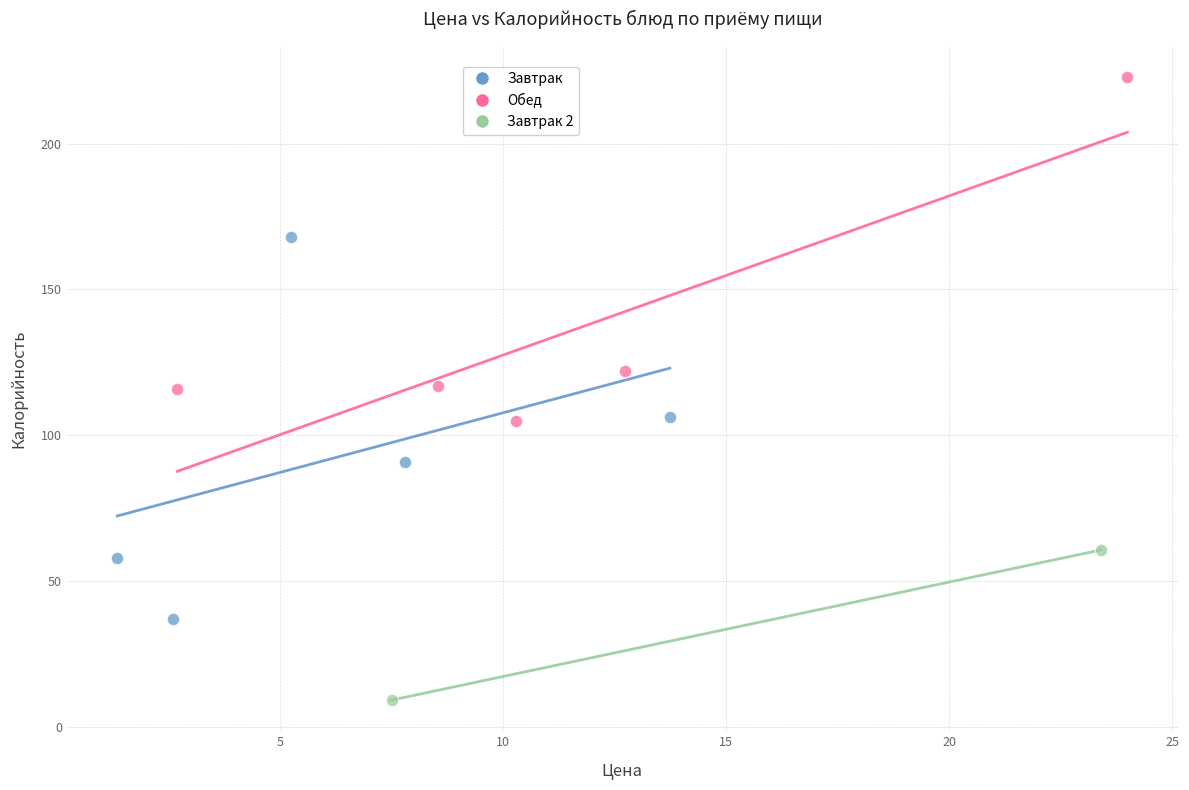

What are all the series names shown in the legend?

Завтрак, Обед, Завтрак 2